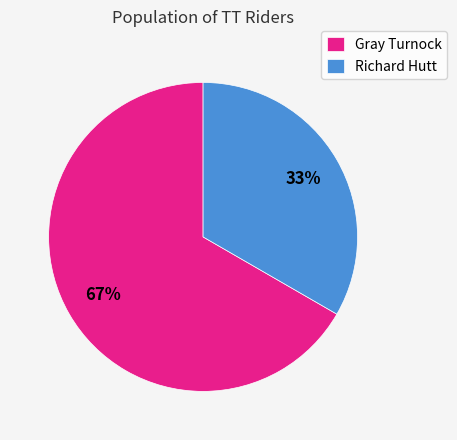

Which has a higher value, Richard Hutt or Gray Turnock?

Gray Turnock